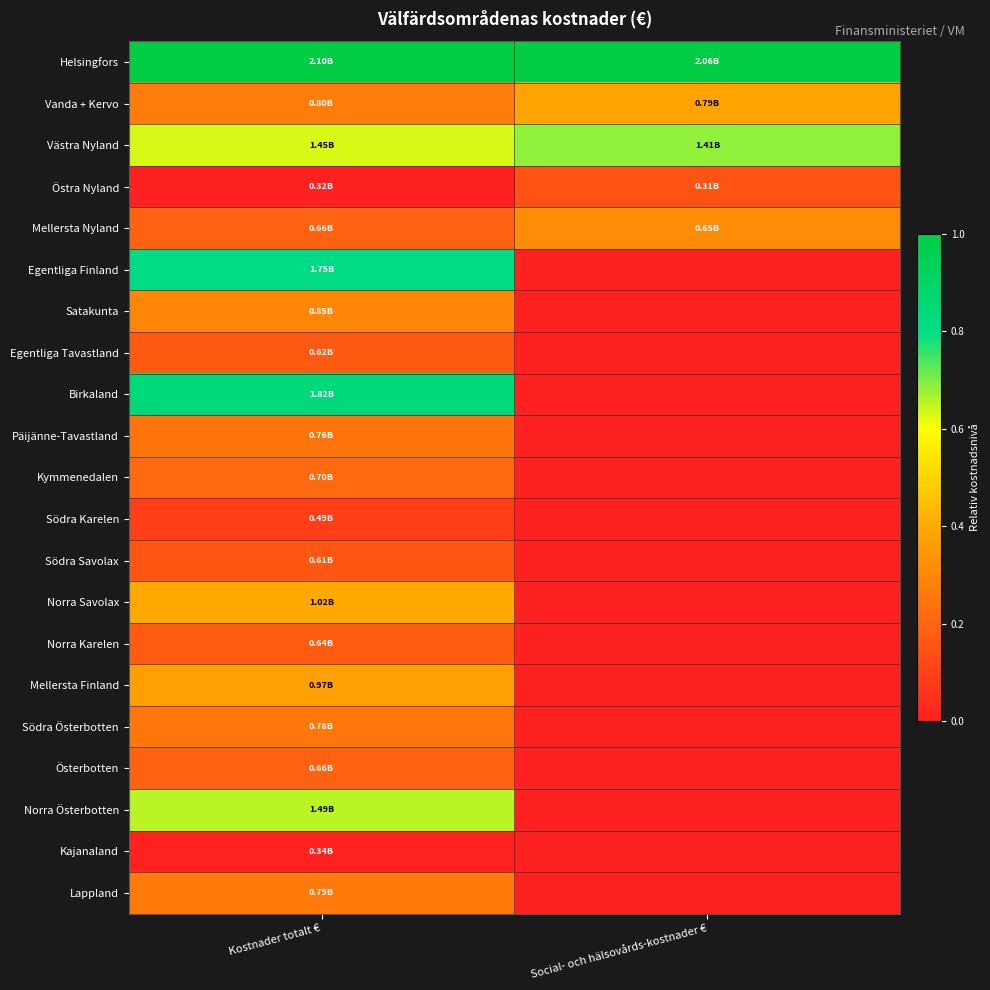

How many categories are shown in the chart?

2